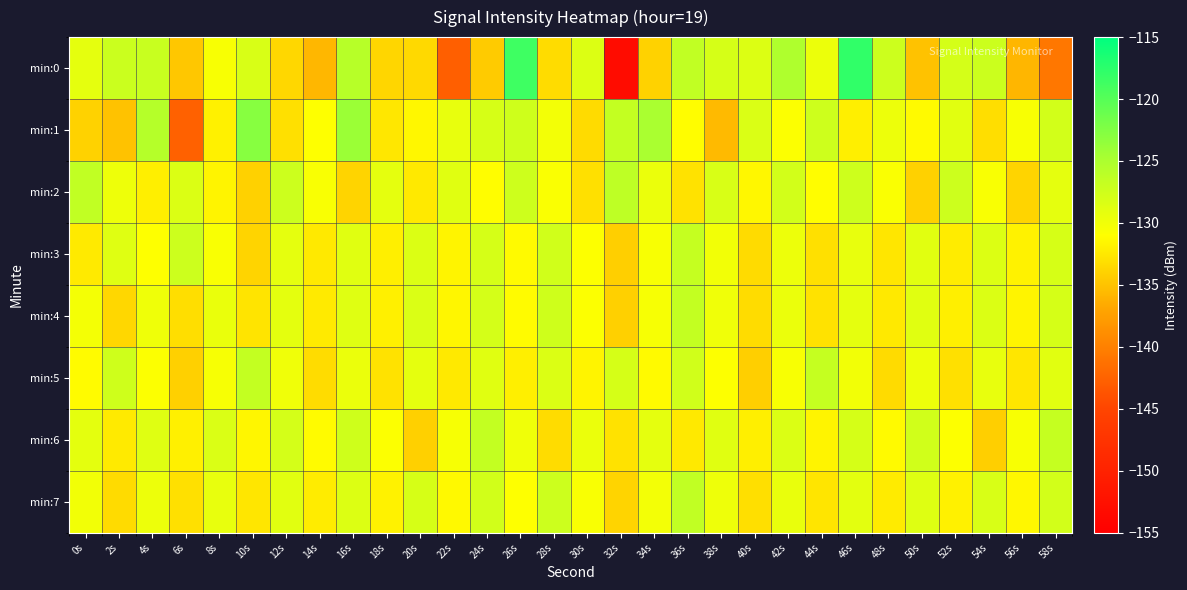

Which series has the widest spread of values?

min:0